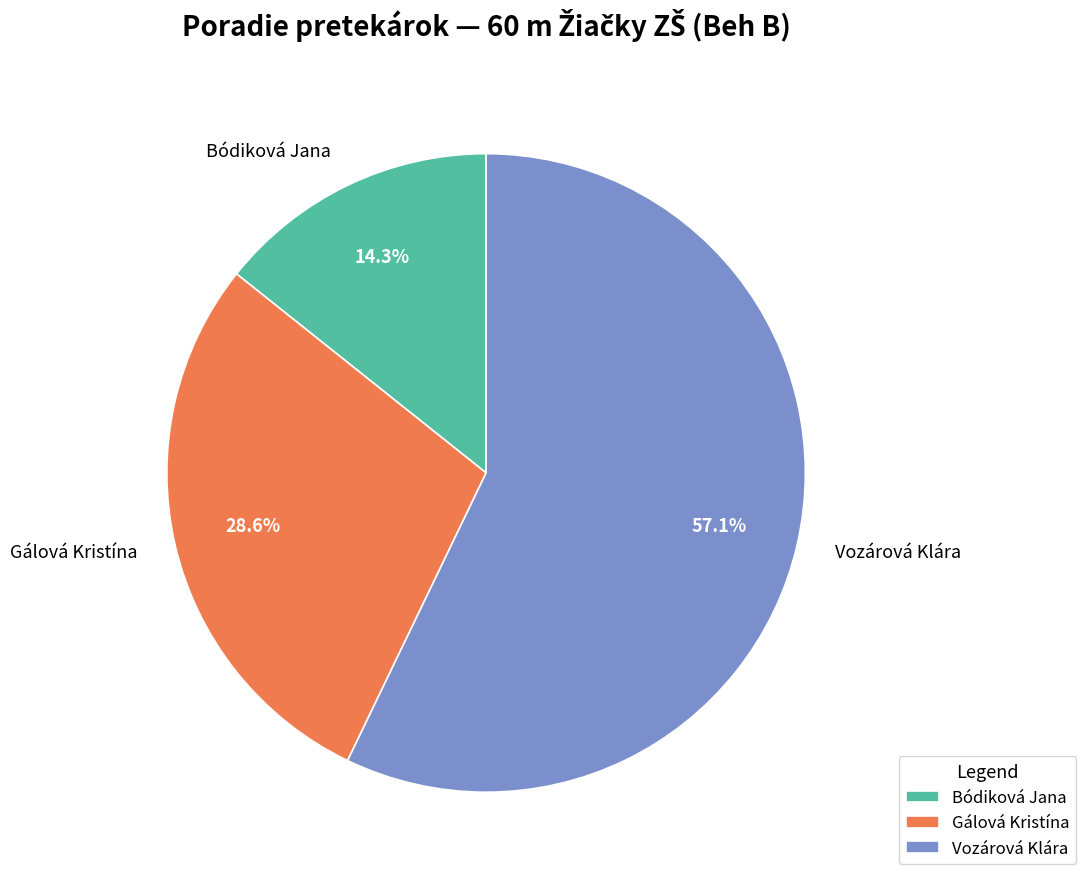

To the nearest percent, what is the combined percentage of Vozárová Klára and Gálová Kristína?

86%